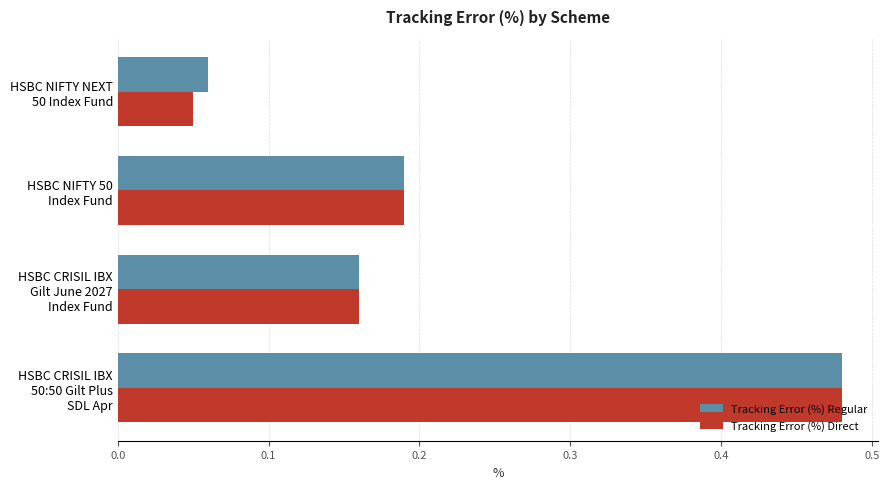

Which series has the widest spread of values?

Tracking Error (%) Direct